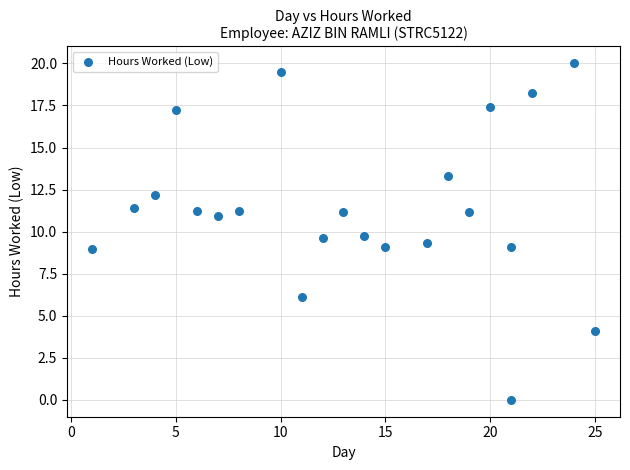

What is the range of Y values (max minus min)?

20.0